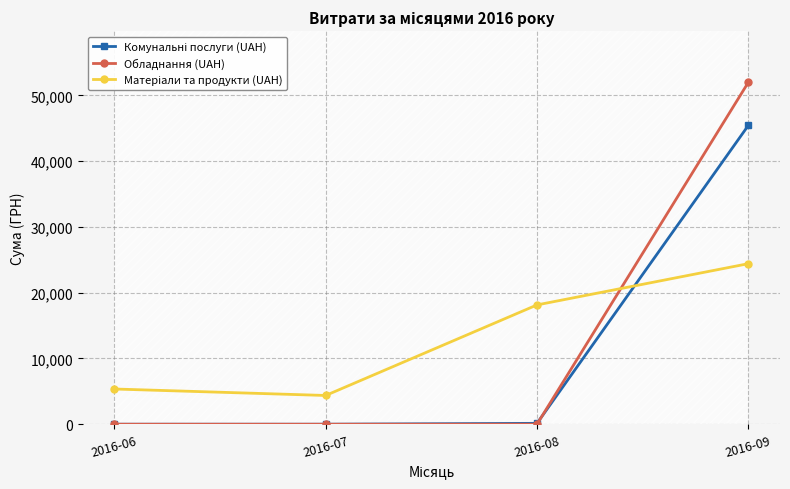

Where do Комунальні послуги (UAH) and Обладнання (UAH) first cross each other?

2016-08 and 2016-09